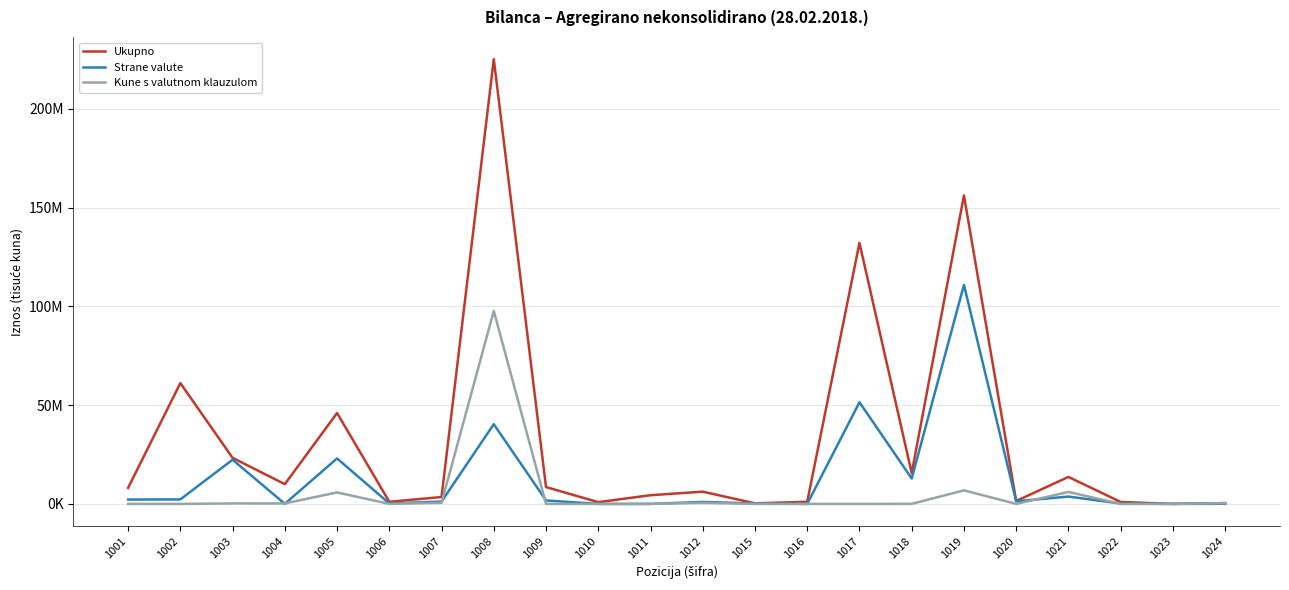

At 1017, list the series in order from largest to smallest.

Ukupno, Strane valute, Kune s valutnom klauzulom